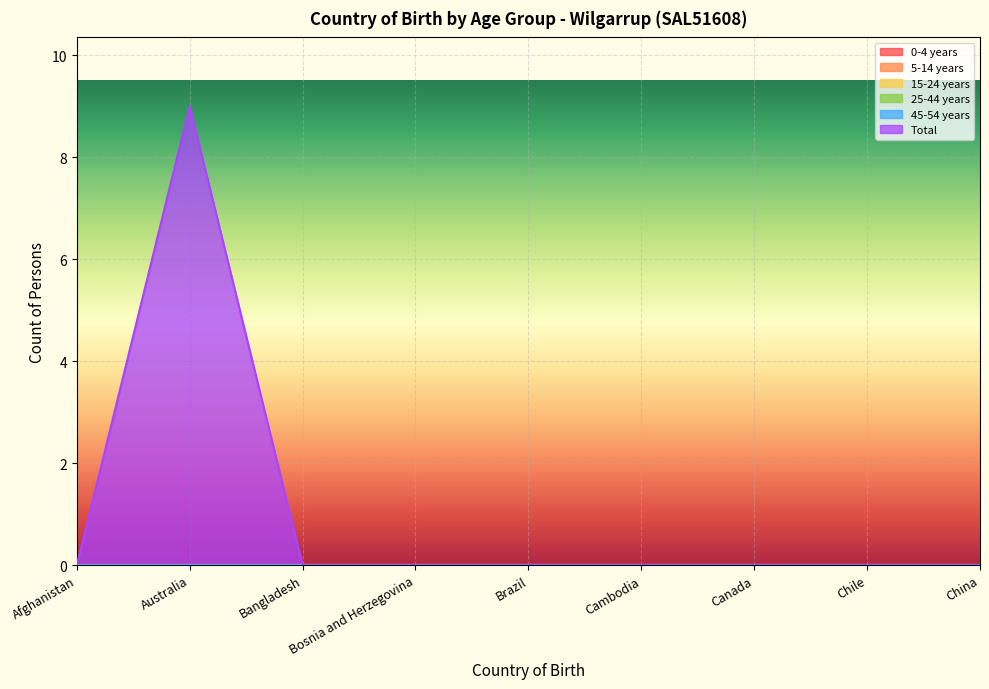

What is the difference between the maximum and minimum values in the Total series?

9